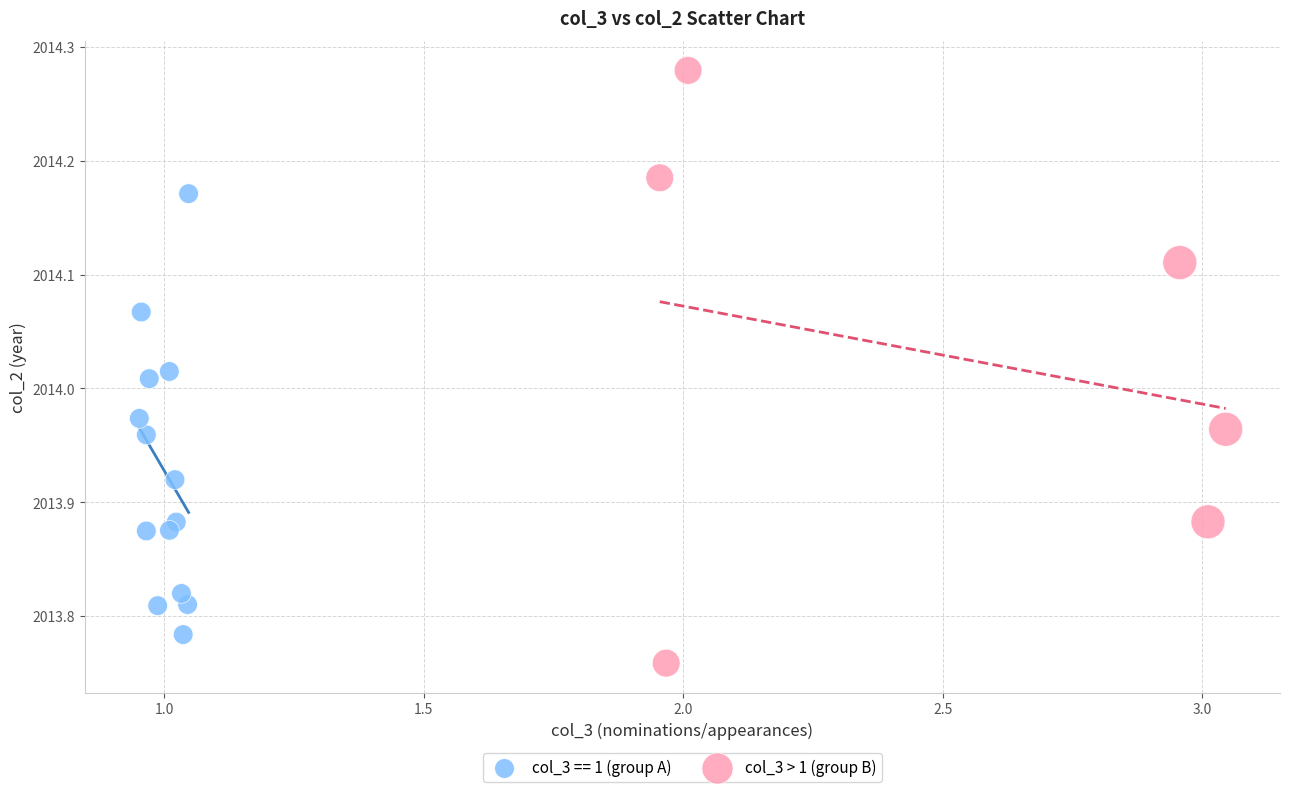

Which series contains the lowest Y value?

col_3 > 1 (group B)